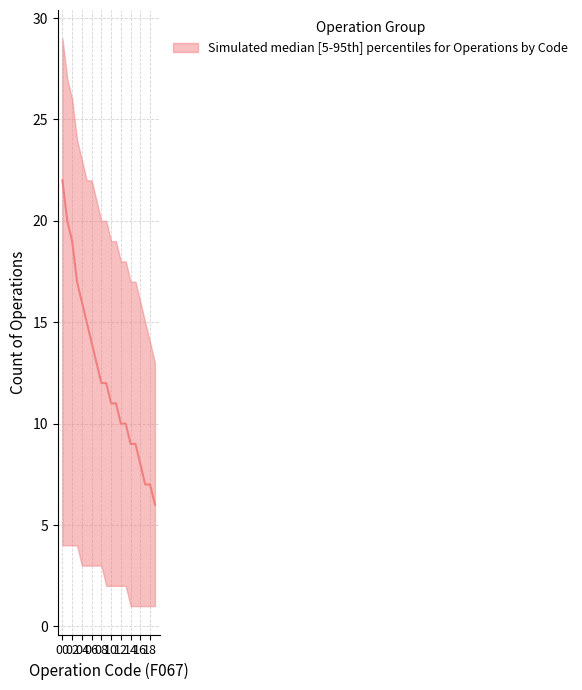

Rank the series by their average value, from highest to lowest.

upper, median, lower